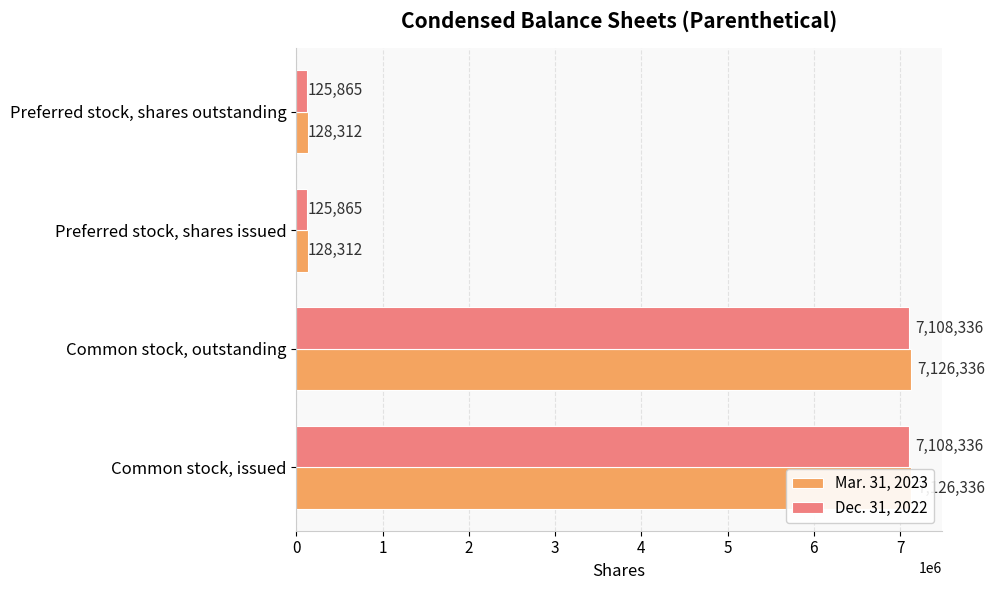

How many data points in Mar. 31, 2023 are less than 7126336?

2